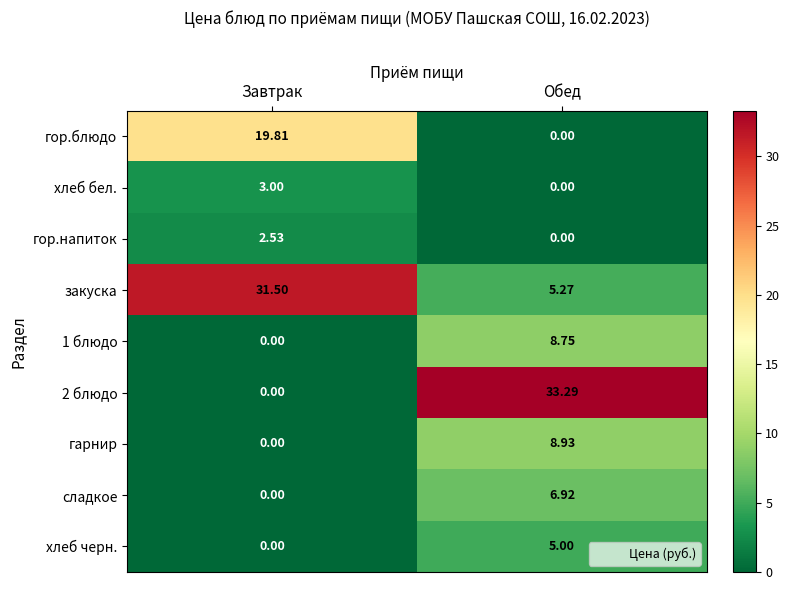

What is the spread (max minus min) of values at Обед?

33.3